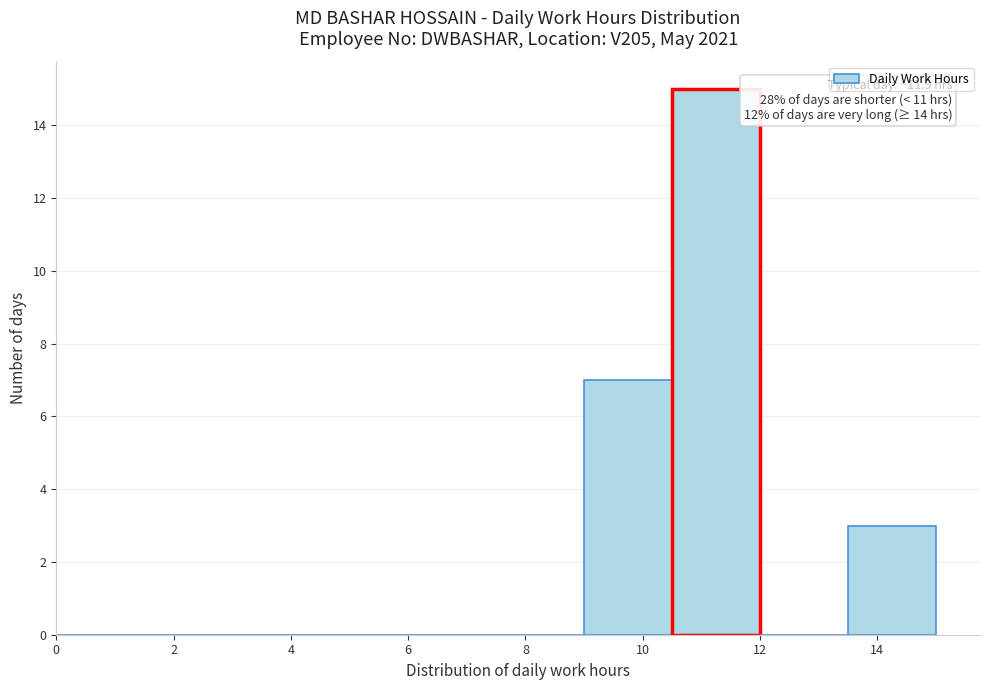

Over which range of the x-axis is the bar tallest?

10.5 to 12.0